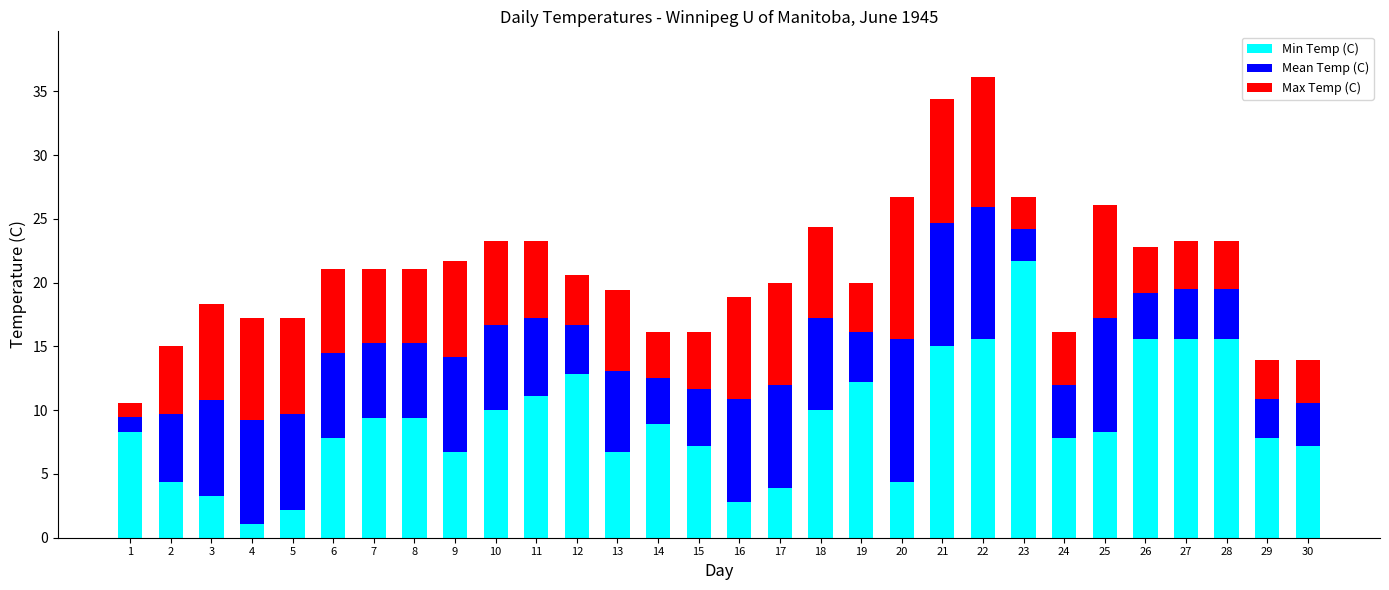

True or false: Min Temp (C) has a value of 3.4 at 8.

False